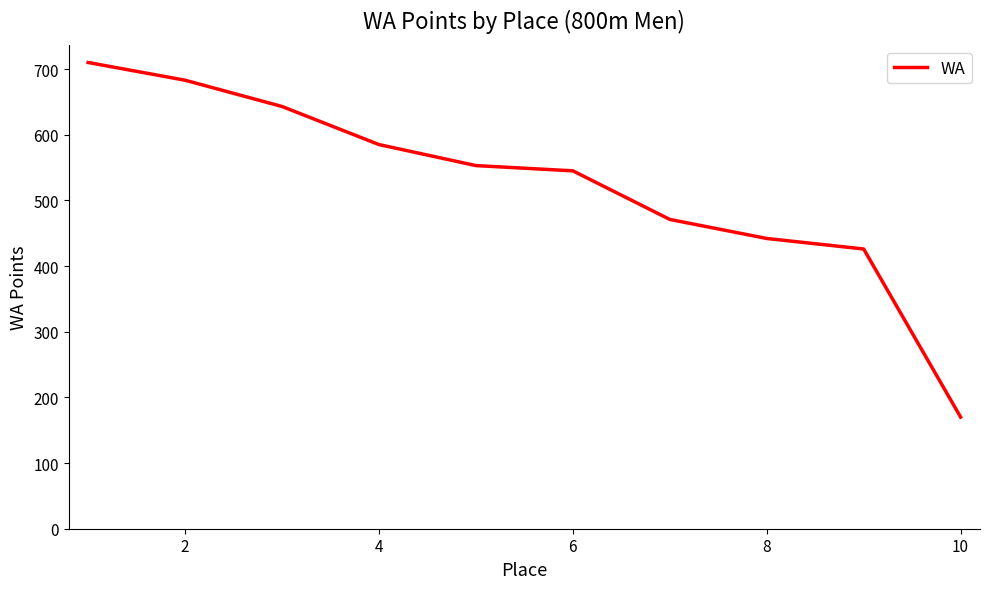

Reading right to left, transcribe all the data shown in this chart.

170	426	442	471	545	553	585	643	683	710